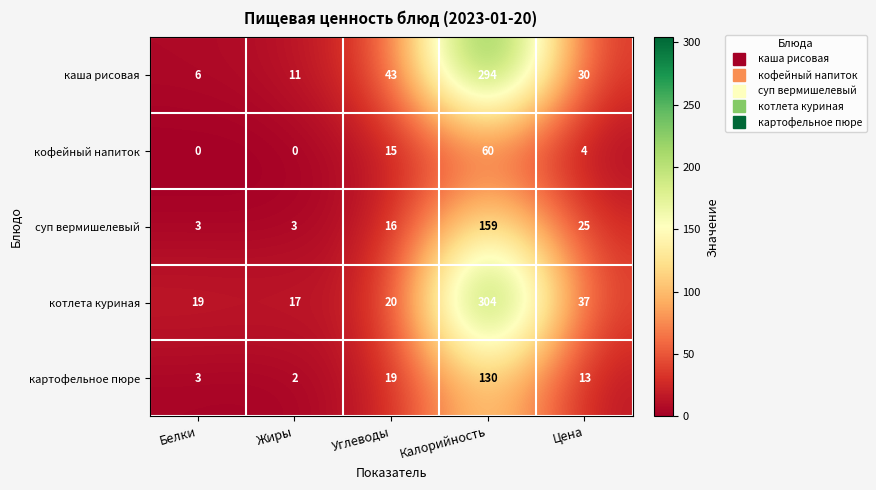

The каша рисовая series shows 3 at Жиры. True or false?

False